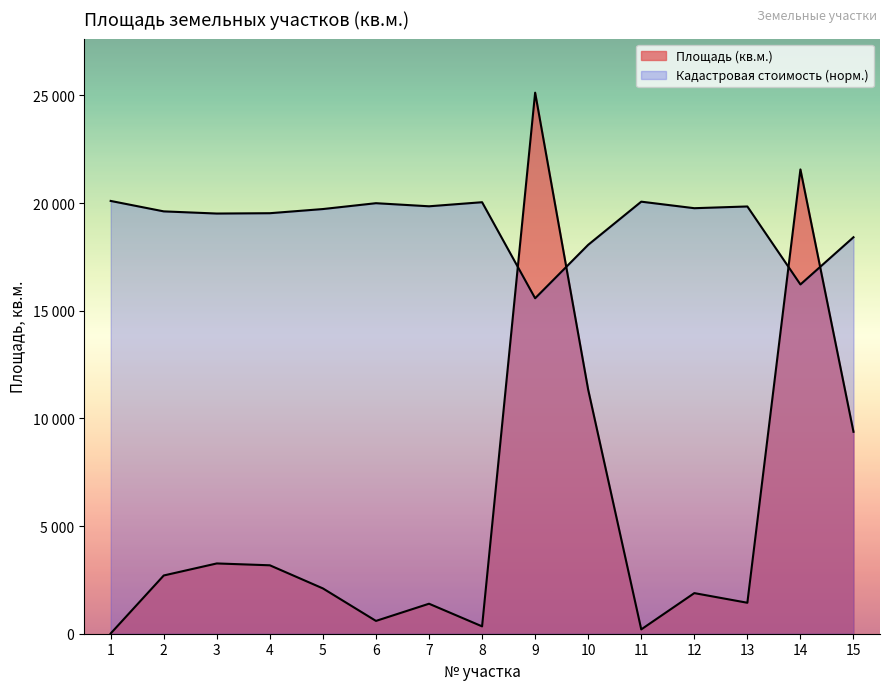

List the labels in order of value, largest first.

9, 14, 10, 15, 3, 4, 2, 5, 12, 13, 7, 6, 8, 11, 1